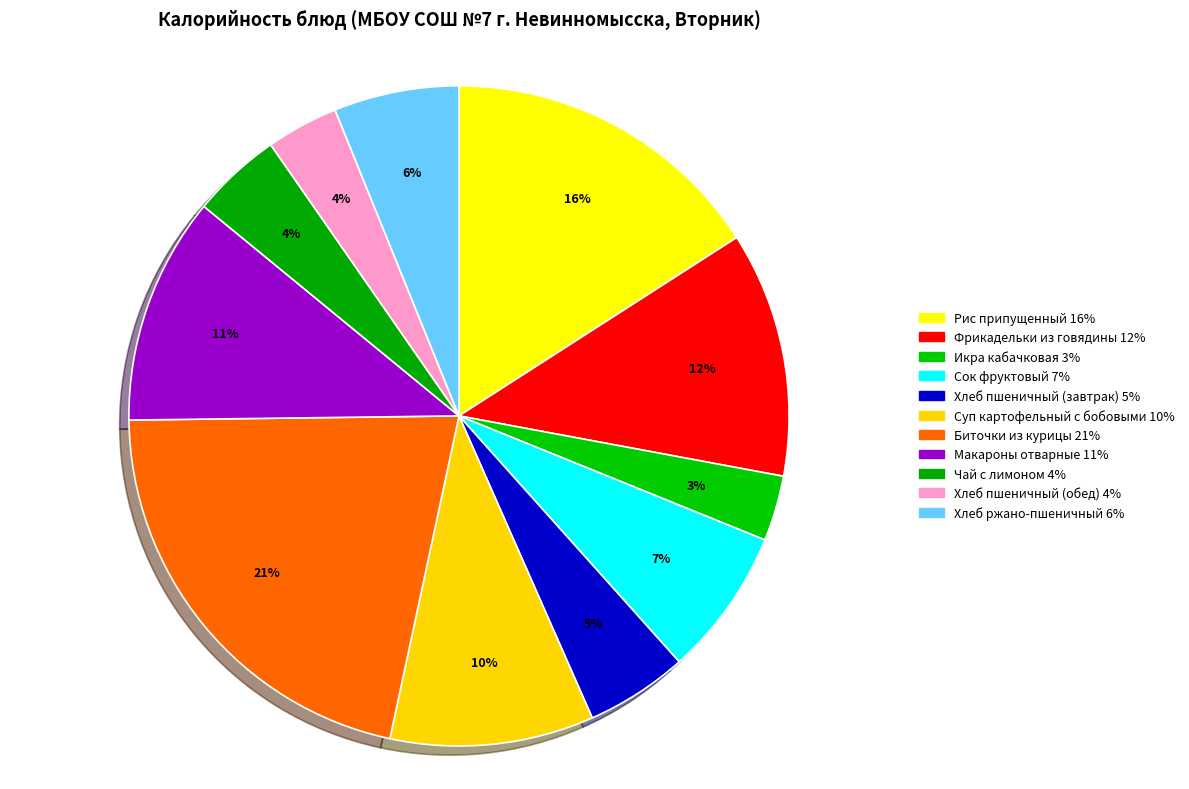

Which has a higher value, Чай с лимоном or Икра кабачковая?

Чай с лимоном